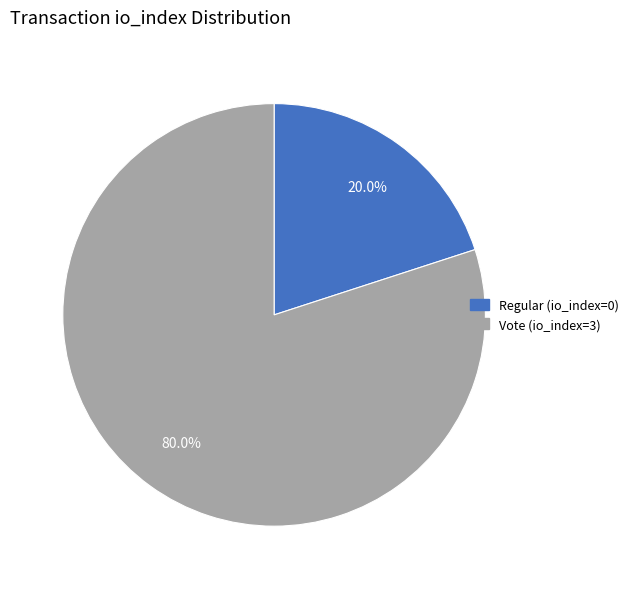

Rank the categories by value from highest to lowest.

Vote (io_index=3), Regular (io_index=0)